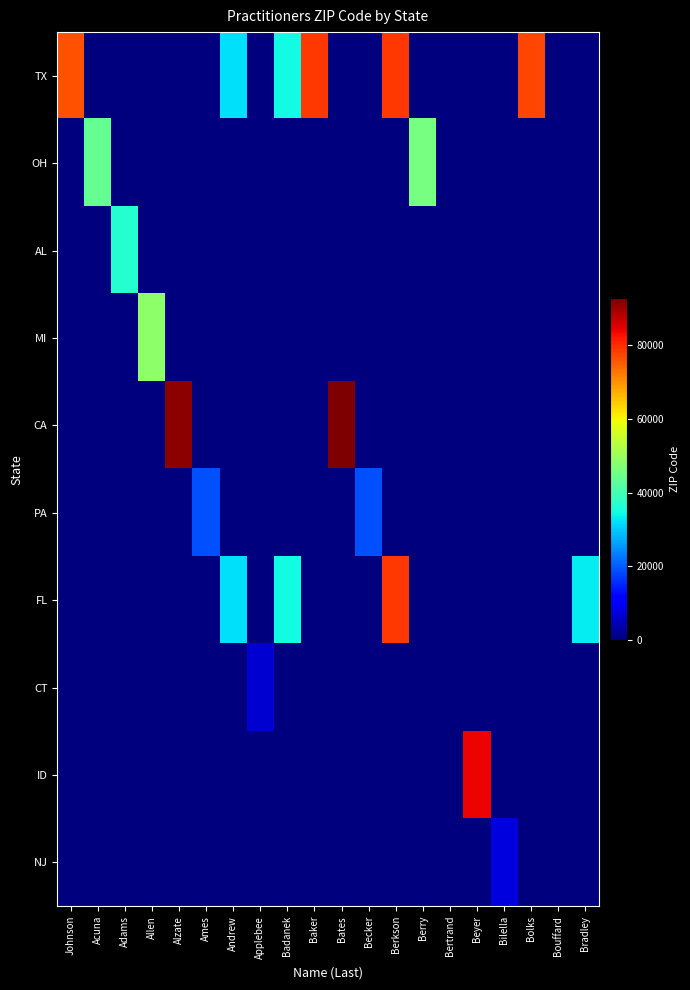

Reading left to right, list all the values displayed in this chart.

TX: Johnson=76028	Acuna=0	Adams=0	Allen=0	Alzate=0	Ames=0	Andrew=32137	Applebee=0	Badanek=34489	Baker=78667	Bates=0	Becker=0	Berkson=78720	Berry=0	Bertrand=0	Beyer=0	Bilella=0	Bolks=77379	Bouffard=0	Bradley=0
OH: Johnson=0	Acuna=43537	Adams=0	Allen=0	Alzate=0	Ames=0	Andrew=0	Applebee=0	Badanek=0	Baker=0	Bates=0	Becker=0	Berkson=0	Berry=45840	Bertrand=0	Beyer=0	Bilella=0	Bolks=0	Bouffard=0	Bradley=0
AL: Johnson=0	Acuna=0	Adams=36830	Allen=0	Alzate=0	Ames=0	Andrew=0	Applebee=0	Badanek=0	Baker=0	Bates=0	Becker=0	Berkson=0	Berry=0	Bertrand=0	Beyer=0	Bilella=0	Bolks=0	Bouffard=0	Bradley=0
MI: Johnson=0	Acuna=0	Adams=0	Allen=48308	Alzate=0	Ames=0	Andrew=0	Applebee=0	Badanek=0	Baker=0	Bates=0	Becker=0	Berkson=0	Berry=0	Bertrand=0	Beyer=0	Bilella=0	Bolks=0	Bouffard=0	Bradley=0
CA: Johnson=0	Acuna=0	Adams=0	Allen=0	Alzate=91340	Ames=0	Andrew=0	Applebee=0	Badanek=0	Baker=0	Bates=92676	Becker=0	Berkson=0	Berry=0	Bertrand=0	Beyer=0	Bilella=0	Bolks=0	Bouffard=0	Bradley=0
PA: Johnson=0	Acuna=0	Adams=0	Allen=0	Alzate=0	Ames=18951	Andrew=0	Applebee=0	Badanek=0	Baker=0	Bates=0	Becker=18969	Berkson=0	Berry=0	Bertrand=0	Beyer=0	Bilella=0	Bolks=0	Bouffard=0	Bradley=0
FL: Johnson=0	Acuna=0	Adams=0	Allen=0	Alzate=0	Ames=0	Andrew=32137	Applebee=0	Badanek=34489	Baker=0	Bates=0	Becker=0	Berkson=78720	Berry=0	Bertrand=0	Beyer=0	Bilella=0	Bolks=0	Bouffard=0	Bradley=33160
CT: Johnson=0	Acuna=0	Adams=0	Allen=0	Alzate=0	Ames=0	Andrew=0	Applebee=6810	Badanek=0	Baker=0	Bates=0	Becker=0	Berkson=0	Berry=0	Bertrand=0	Beyer=0	Bilella=0	Bolks=0	Bouffard=0	Bradley=0
ID: Johnson=0	Acuna=0	Adams=0	Allen=0	Alzate=0	Ames=0	Andrew=0	Applebee=0	Badanek=0	Baker=0	Bates=0	Becker=0	Berkson=0	Berry=0	Bertrand=0	Beyer=83714	Bilella=0	Bolks=0	Bouffard=0	Bradley=0
NJ: Johnson=0	Acuna=0	Adams=0	Allen=0	Alzate=0	Ames=0	Andrew=0	Applebee=0	Badanek=0	Baker=0	Bates=0	Becker=0	Berkson=0	Berry=0	Bertrand=0	Beyer=0	Bilella=7701	Bolks=0	Bouffard=0	Bradley=0